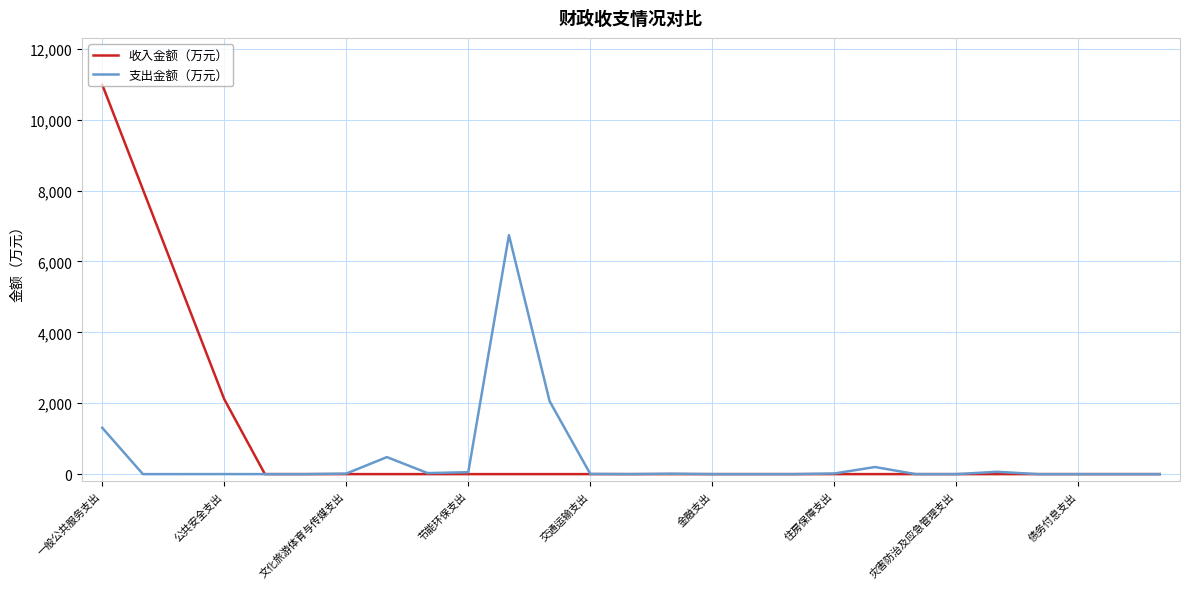

Which series has the largest total across all categories?

收入金额（万元）